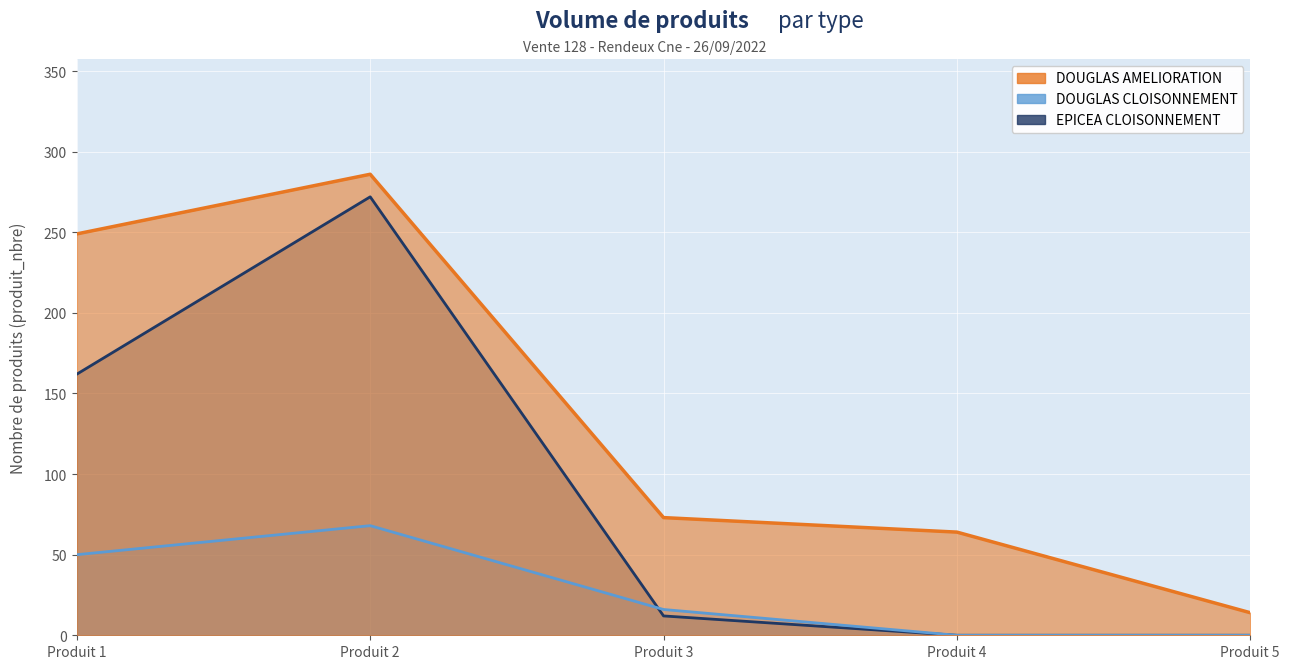

At which category does DOUGLAS AMELIORATION reach its first local peak?

Produit 2